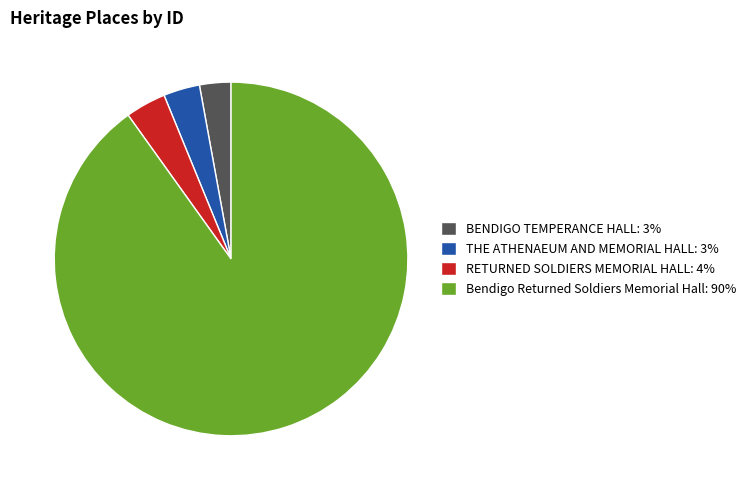

Approximately how many times larger is the value at BENDIGO TEMPERANCE HALL: 3% compared to RETURNED SOLDIERS MEMORIAL HALL: 4%?

0.8